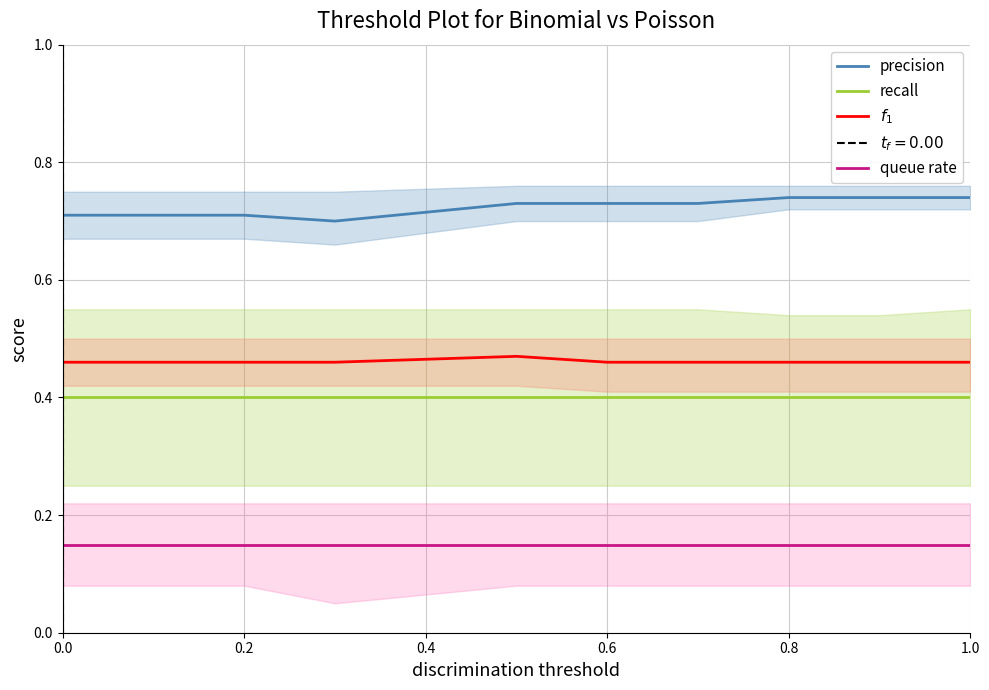

What is the smallest value displayed?

0.1